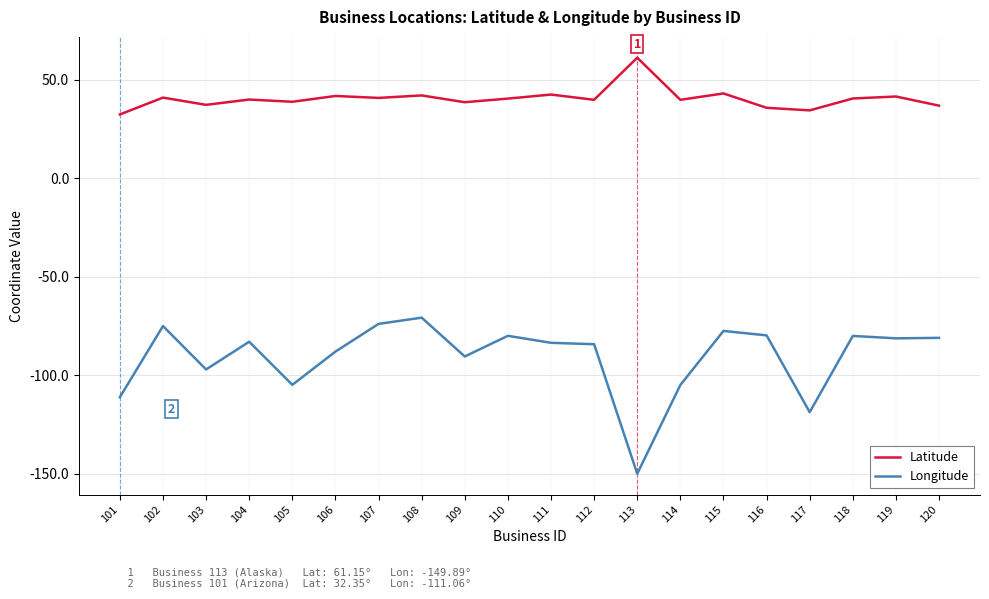

What are all the series names shown in the legend?

Latitude, Longitude